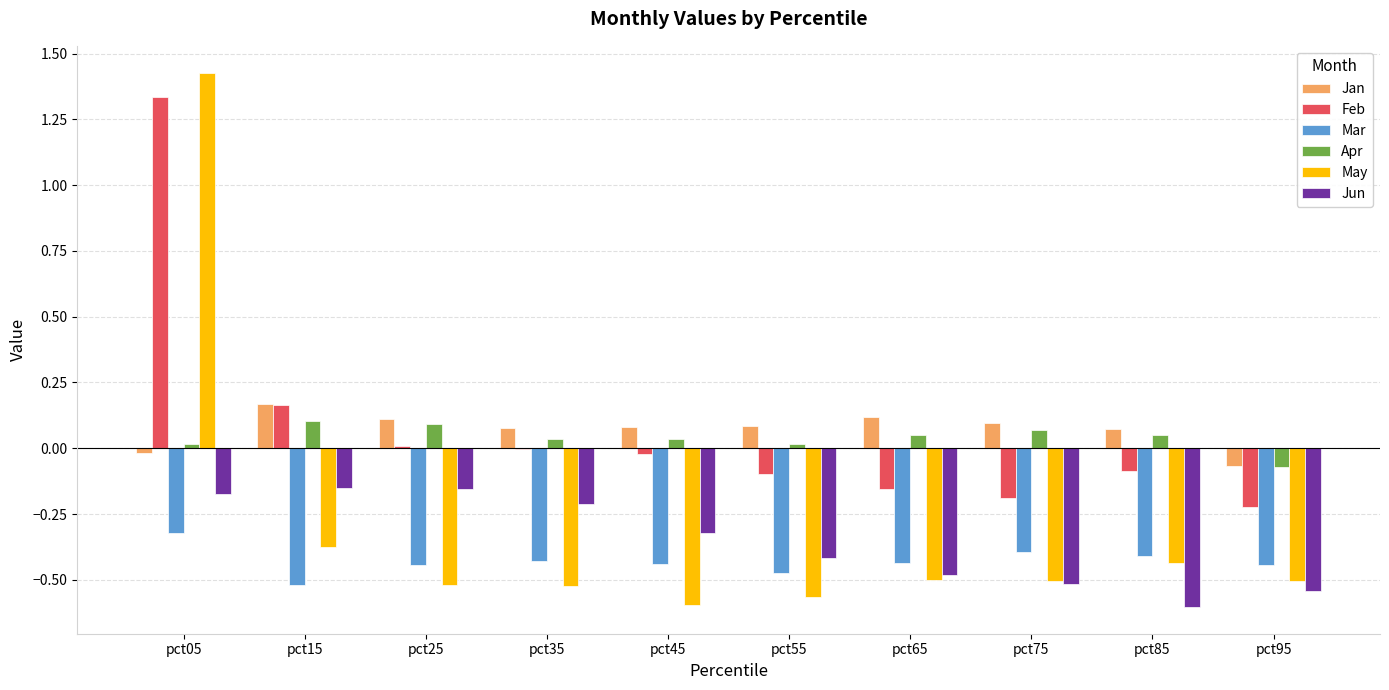

What is the total value across all series at pct75?

-1.4